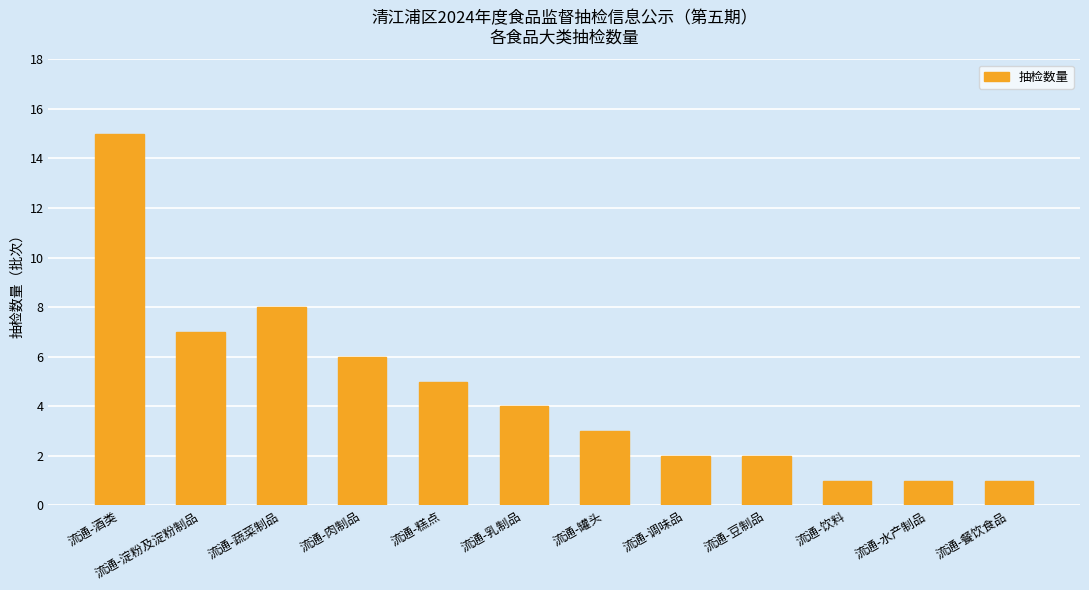

What is the ratio of the value at 流通-酒类 to the value at 流通-糕点?

3.0